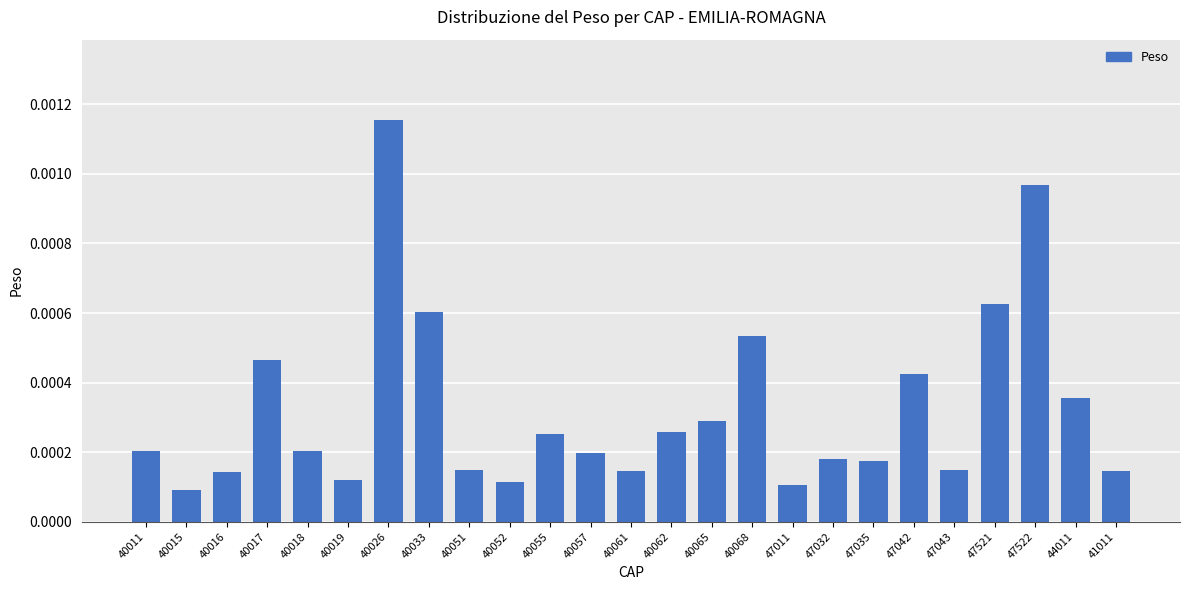

Between 40019 and 40057, which is larger?

40057